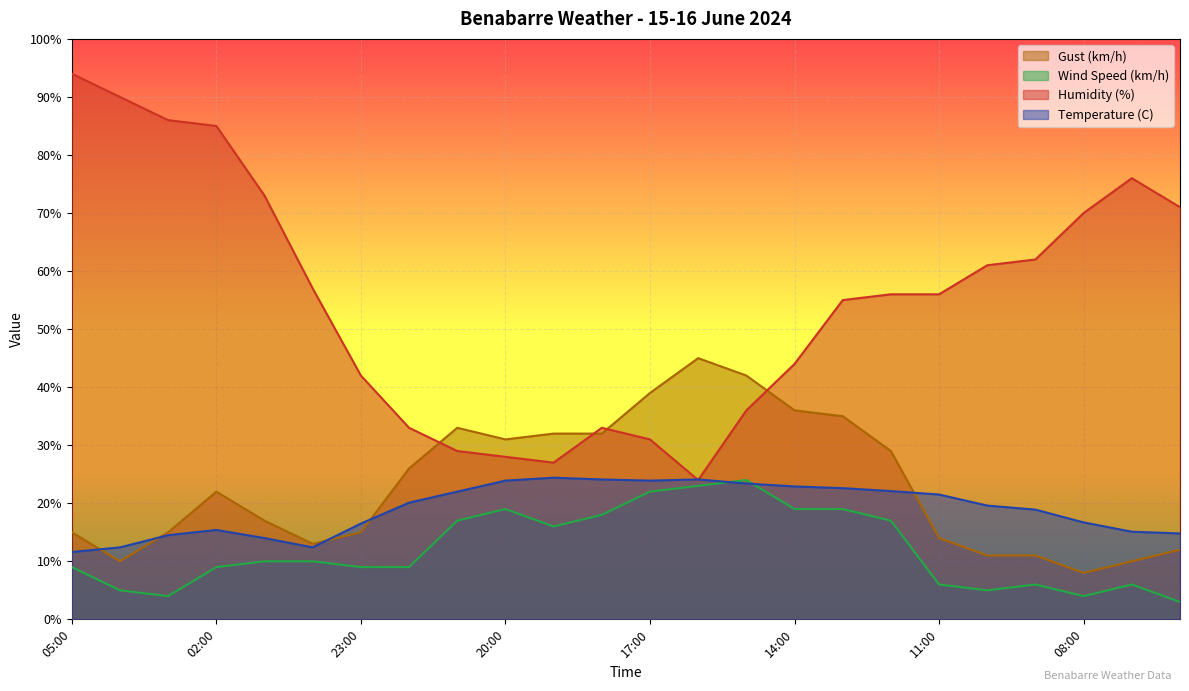

Which series has the largest total across all categories?

Humidity (%)